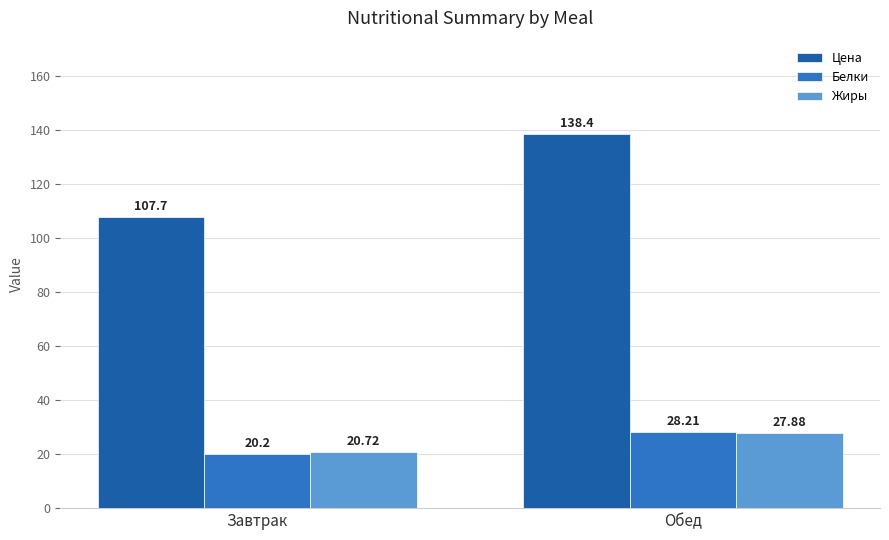

What is the difference between the Цена values at Завтрак and Обед?

30.7